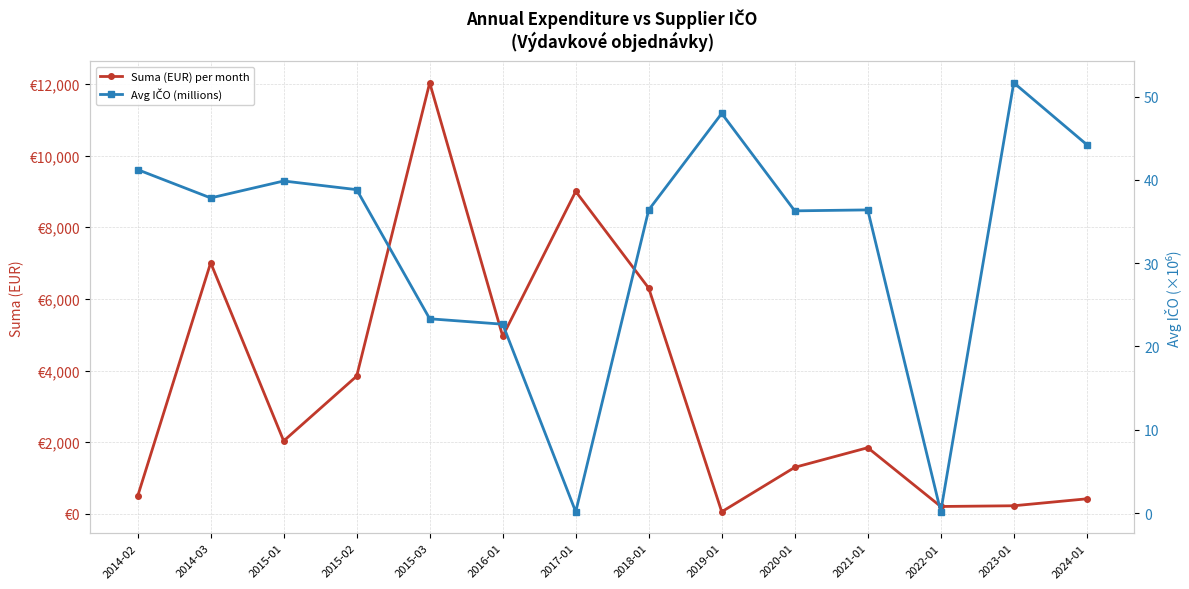

What is the maximum value shown in the chart?

12031.8